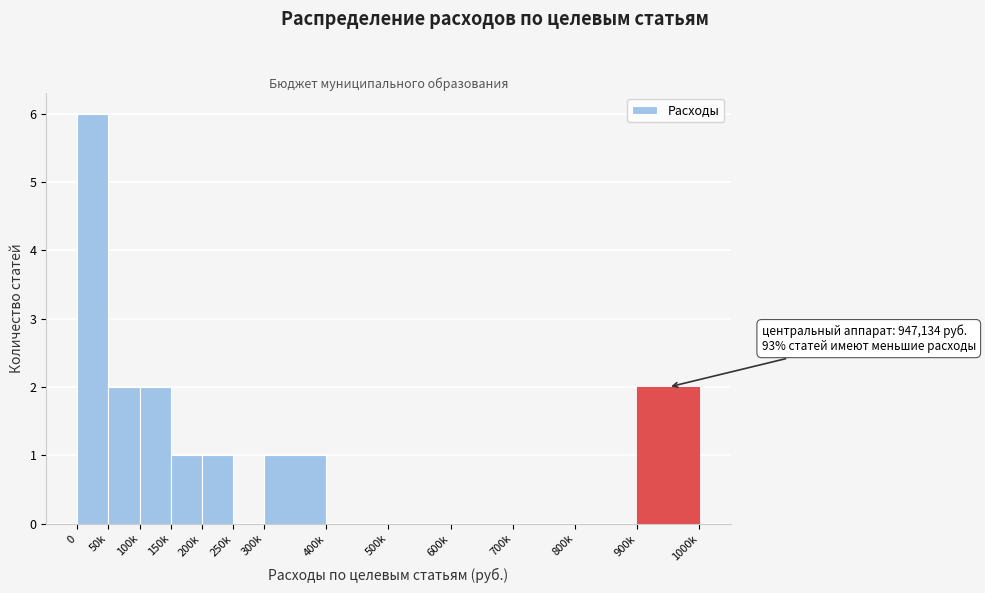

Reading left to right, what are all the values shown in this chart?

0=6	50k=2	100k=2	150k=1	200k=1	250k=0	300k=1	400k=0	500k=0	600k=0	700k=0	800k=0	900k=2